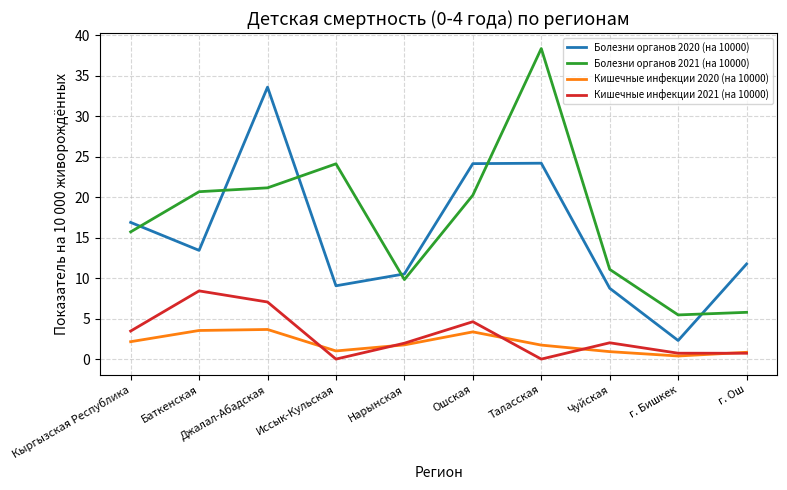

What value does the Болезни органов 2021 (на 10000) series have at Джалал-Абадская?

21.2